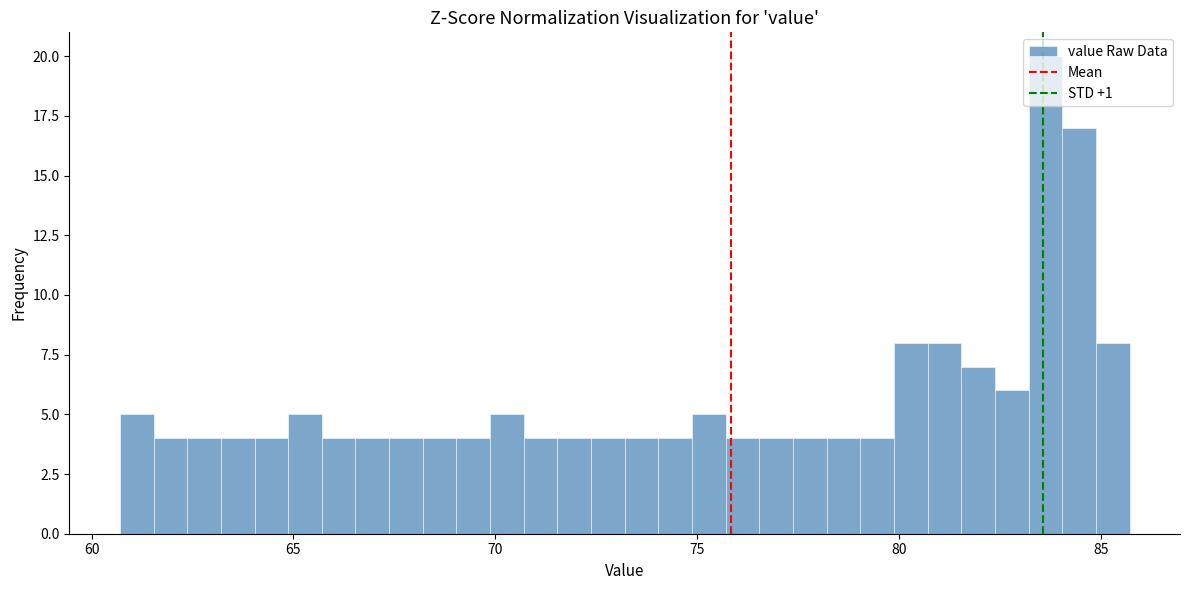

Read against the x-axis, roughly where is the centre of the tallest bar?

83.5